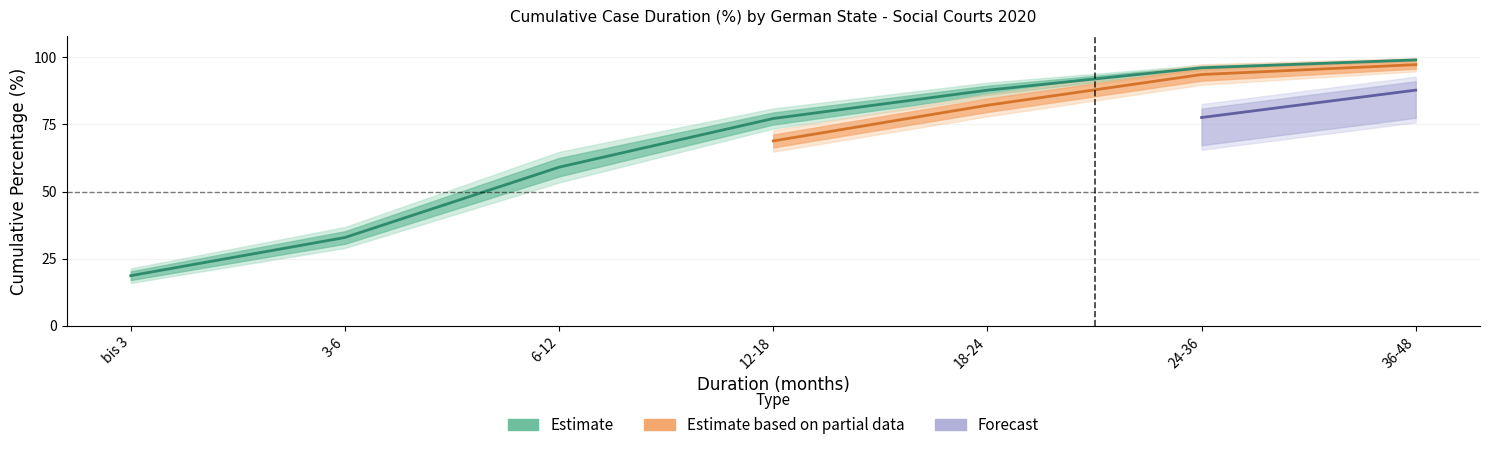

Which label corresponds to the largest value in the chart?

36-48